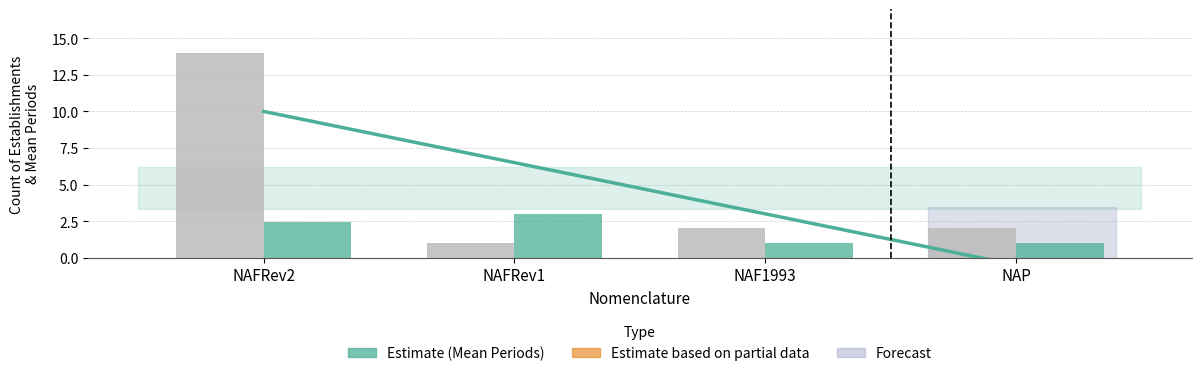

What is the value of the NAFRev2 bar at the 2nd from the left?

2